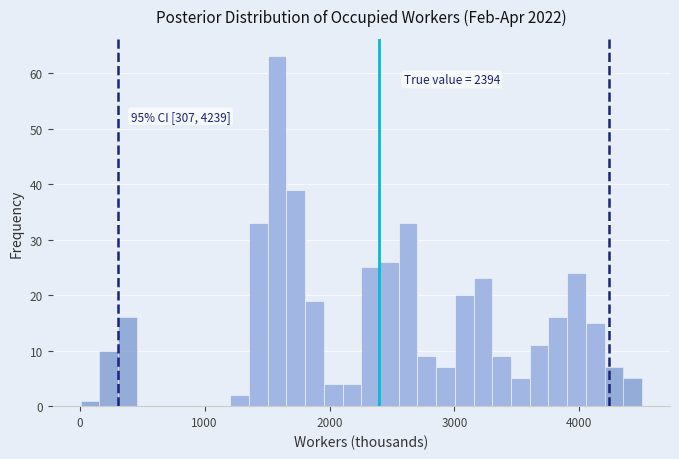

Read against the x-axis, roughly where is the centre of the tallest bar?

1600